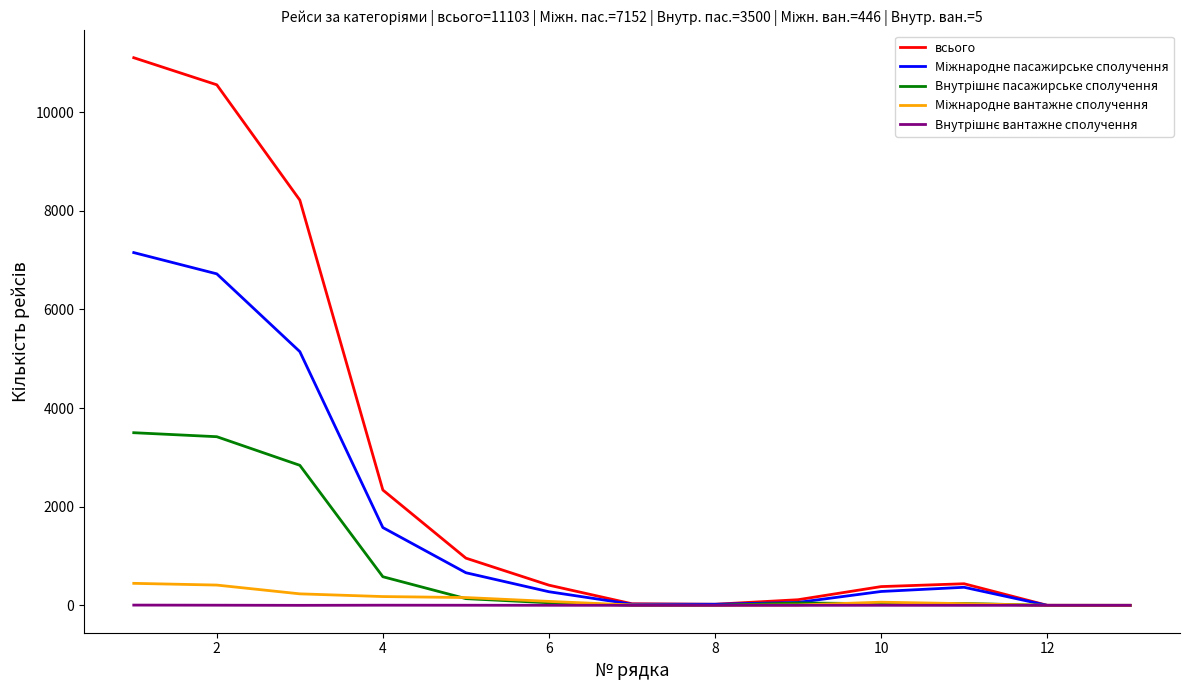

At how many categories does at least one series exceed 2624?

3